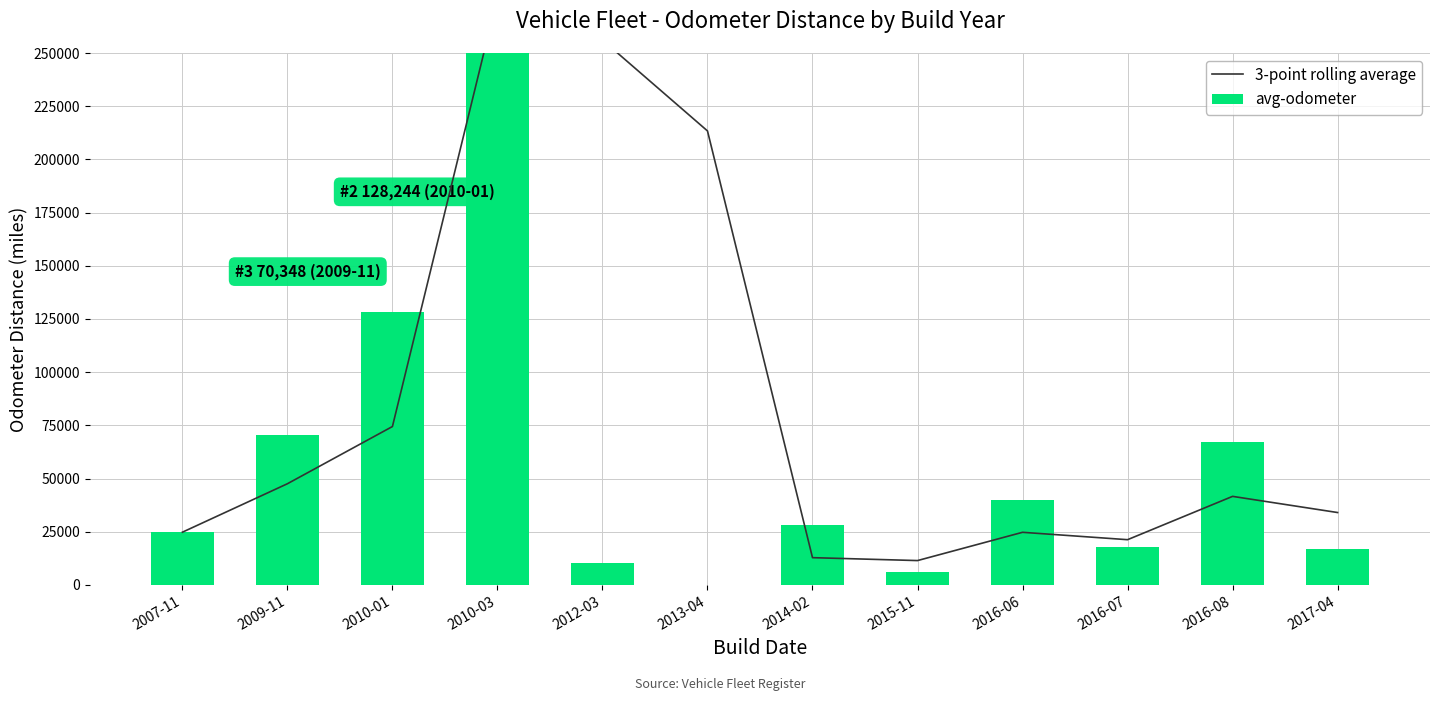

At how many categories does at least one series exceed 87499?

4